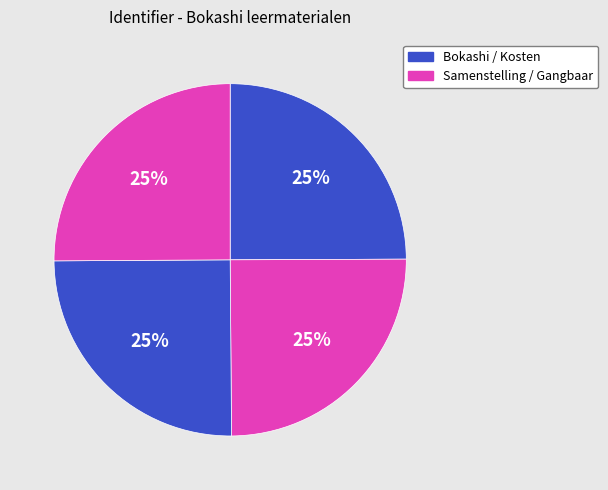

How many segments does this pie chart have?

4